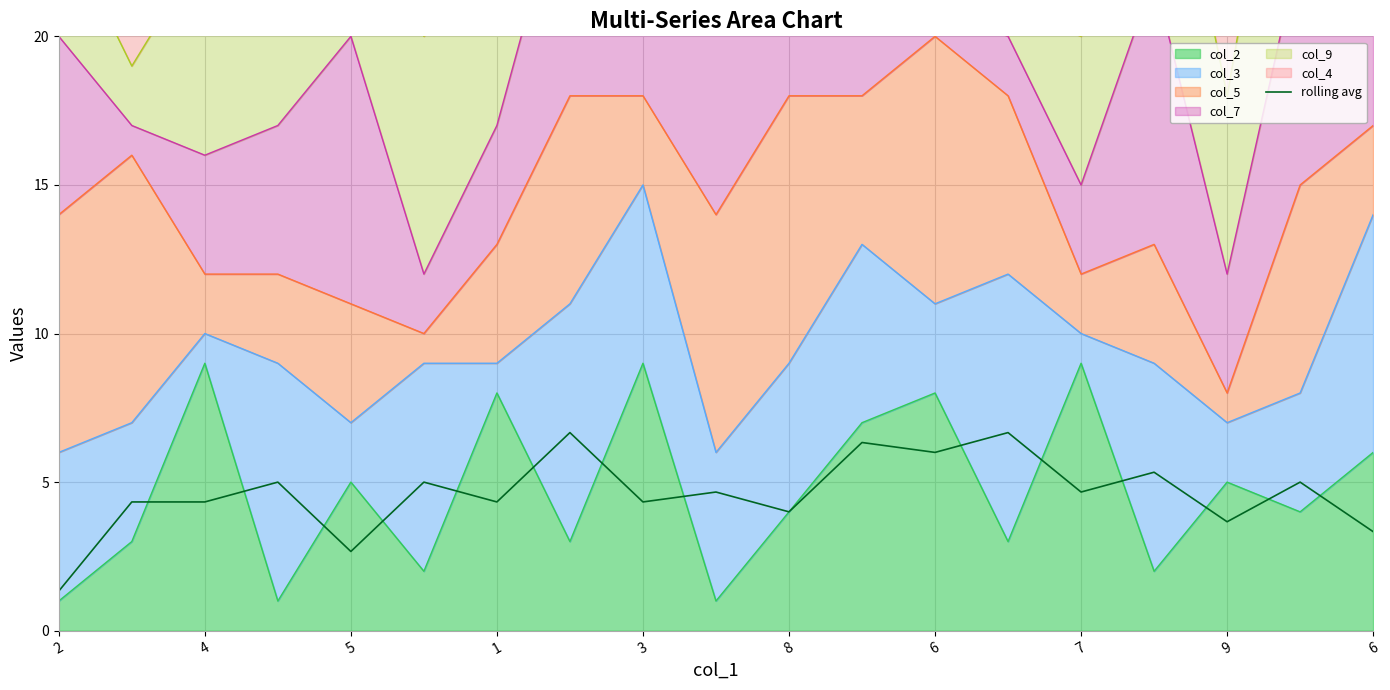

Reading left to right, list all the values displayed in this chart.

1.3	4.3	4.3	5.0	2.7	5.0	4.3	6.7	4.3	4.7	4.0	6.3	6.0	6.7	4.7	5.3	3.7	5.0	3.3